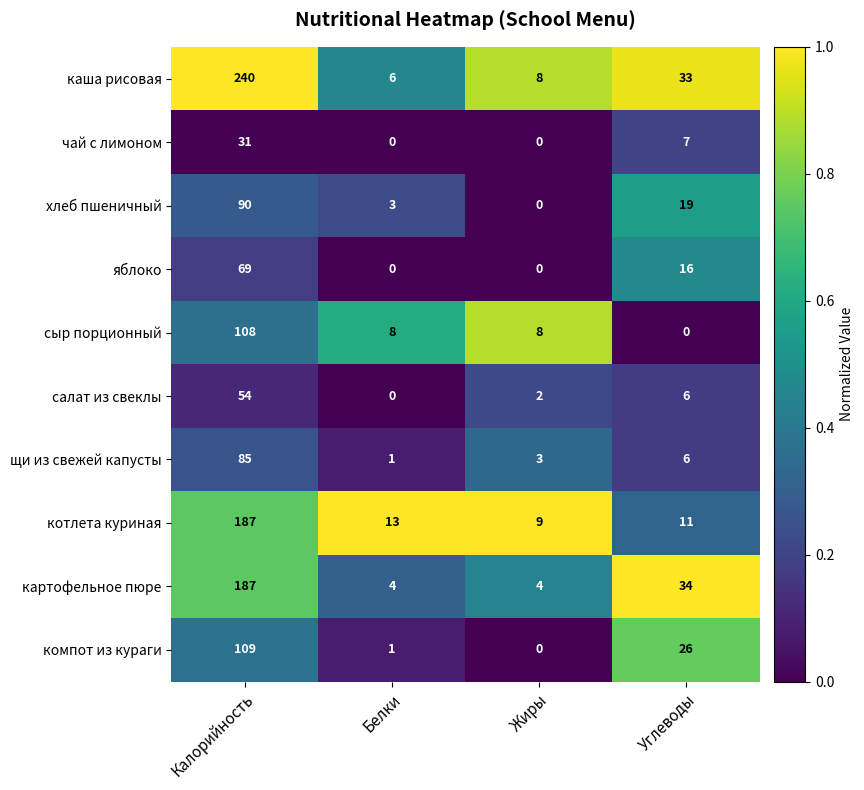

How many distinct data groups are displayed?

10